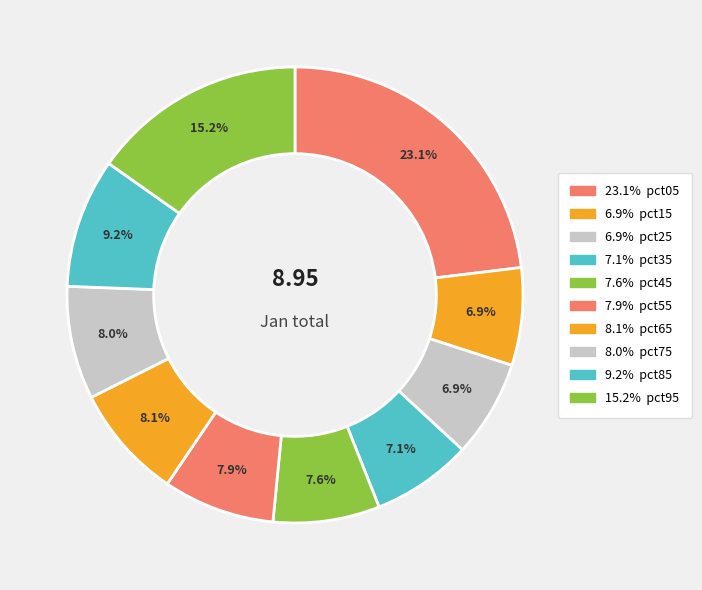

How many slices are in this pie chart?

10